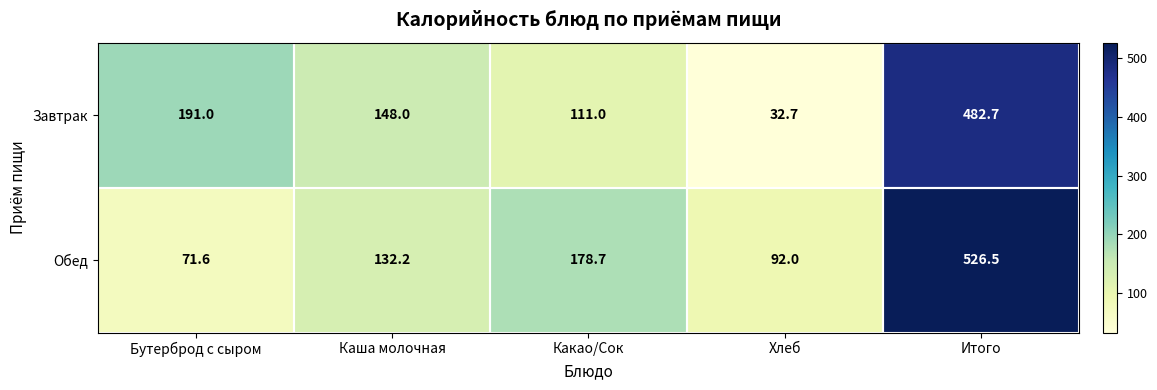

How many categories are shown in the chart?

5